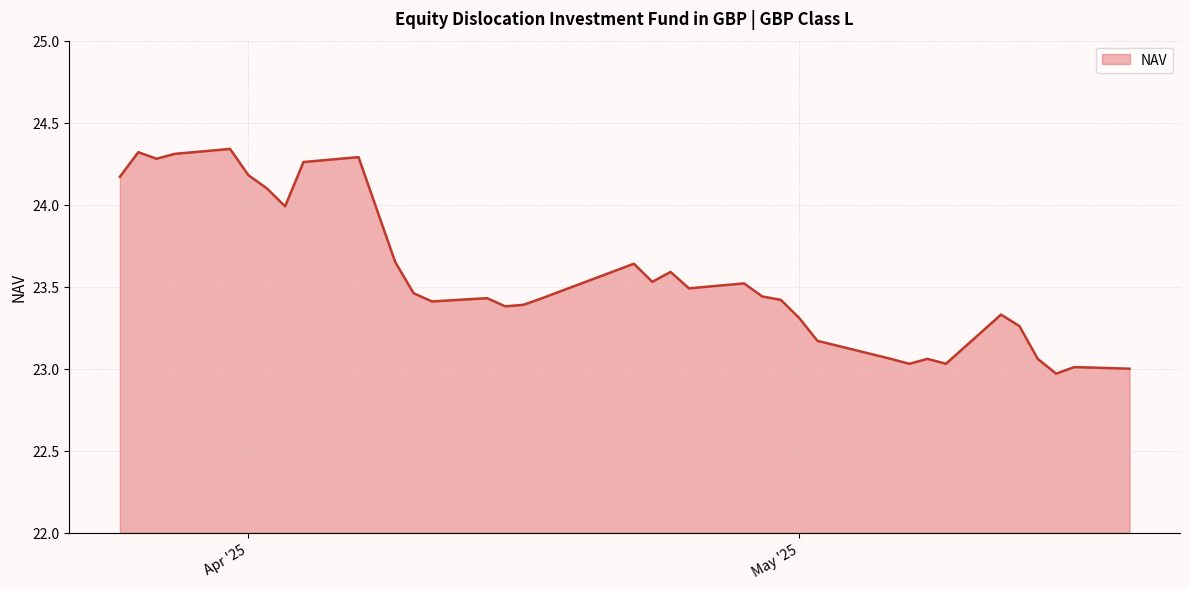

What is the difference between the maximum and minimum values?

1.4